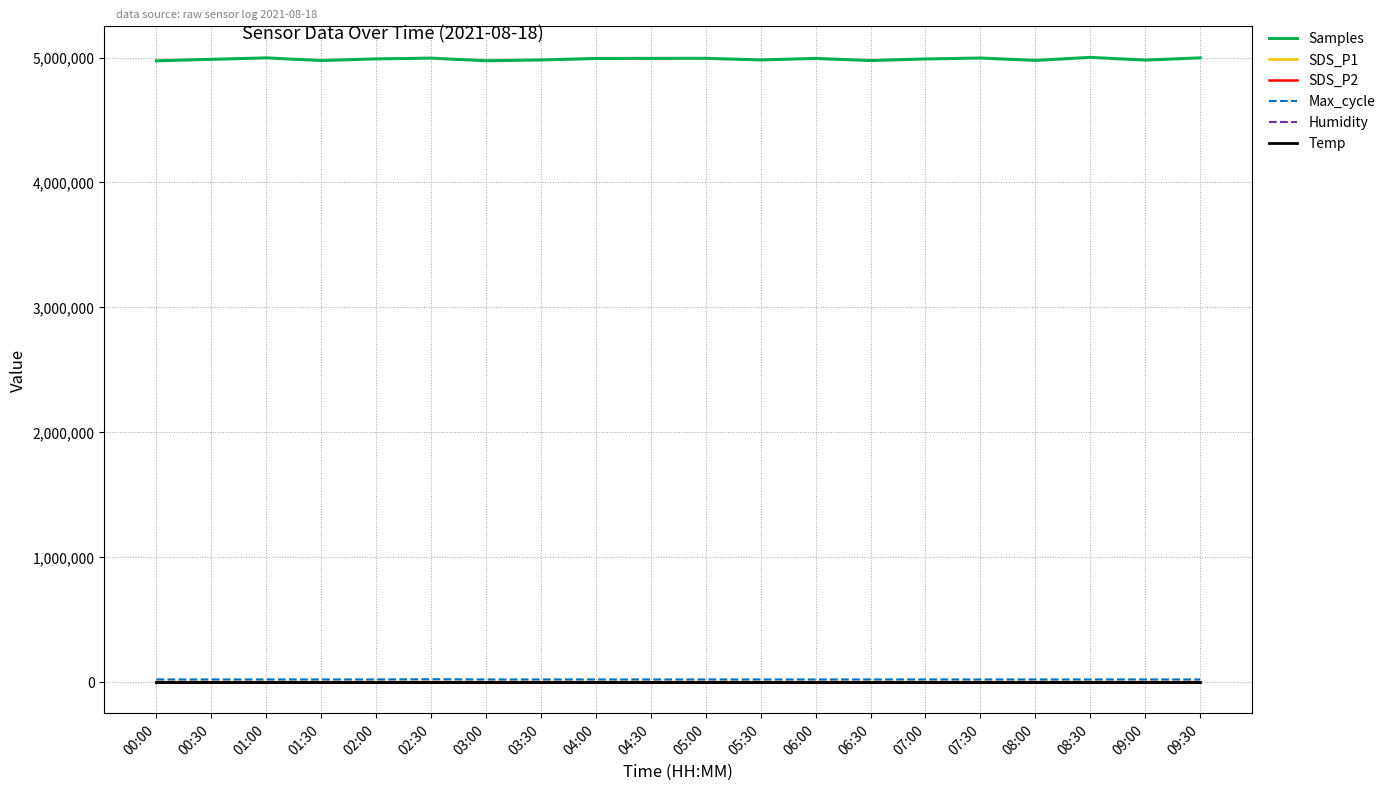

Which series has the widest spread of values?

Samples